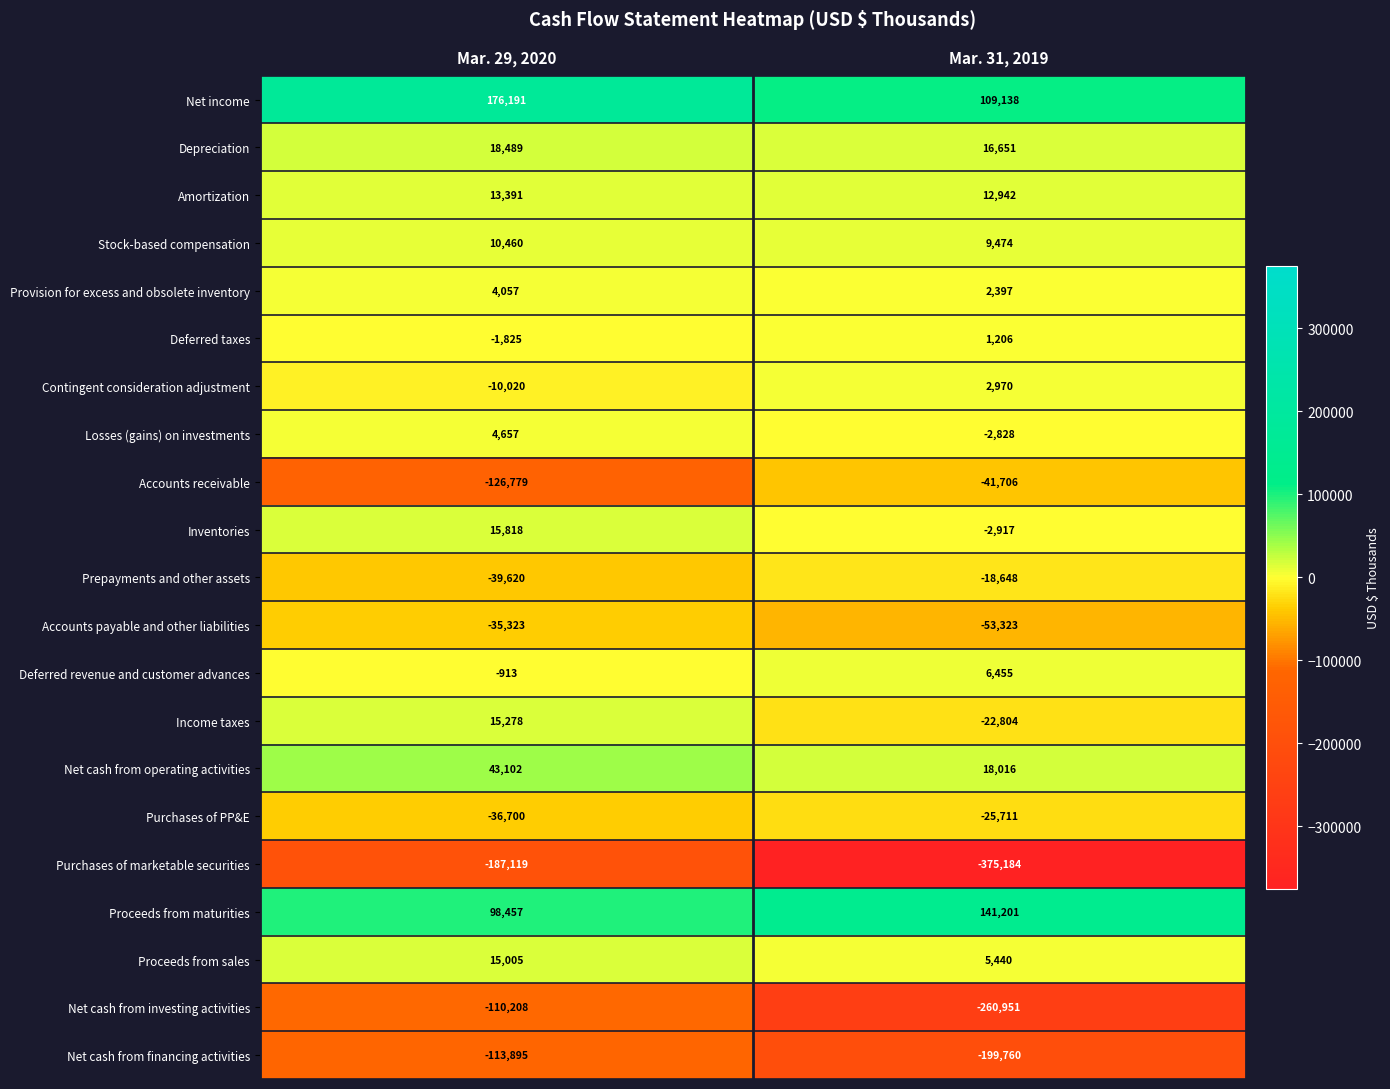

True or false: Proceeds from maturities has a value of 141201 at Mar. 31, 2019.

True